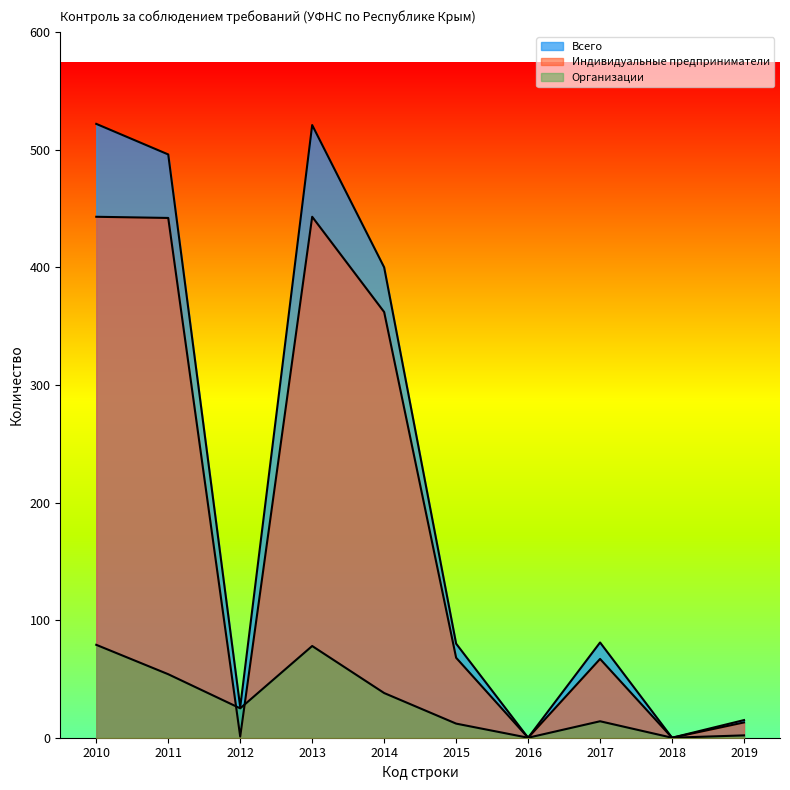

How many interior local valleys does the Индивидуальные предприниматели series have?

3